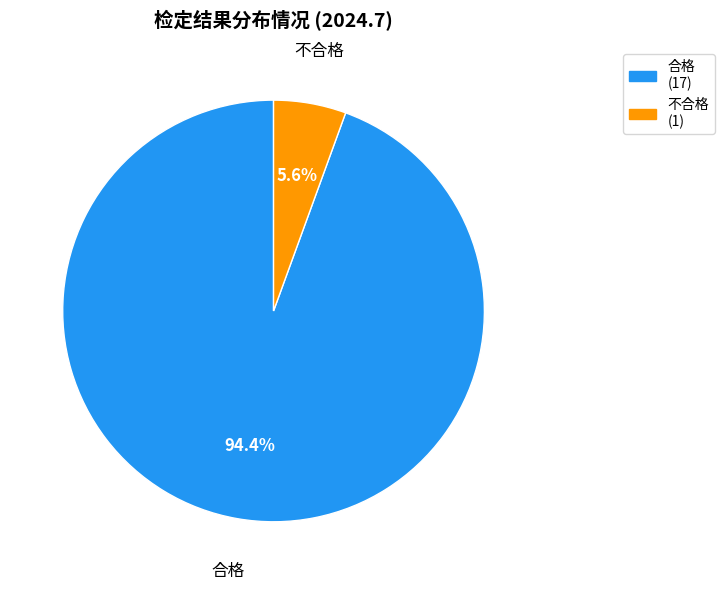

Is there a majority slice in this chart?

Yes